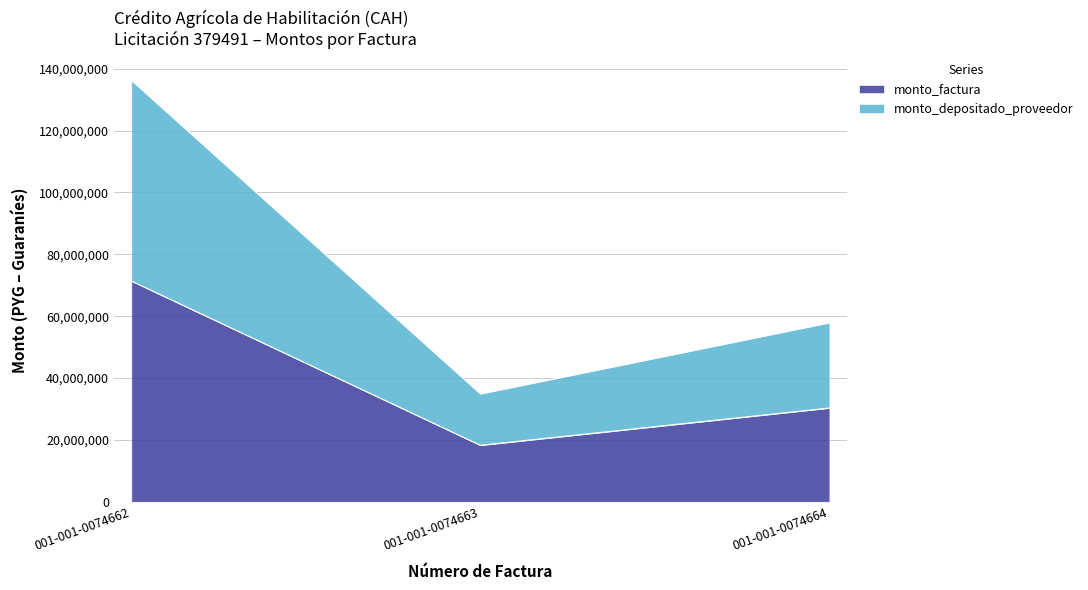

At which category does the chart reach its minimum across all series?

001-001-0074663